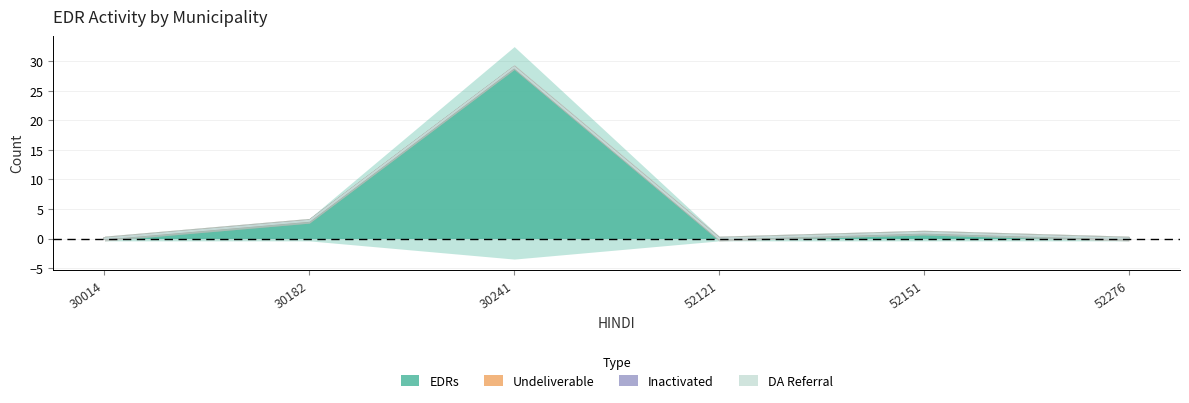

True or false: Undeliverable and EDRs intersect in this chart.

False